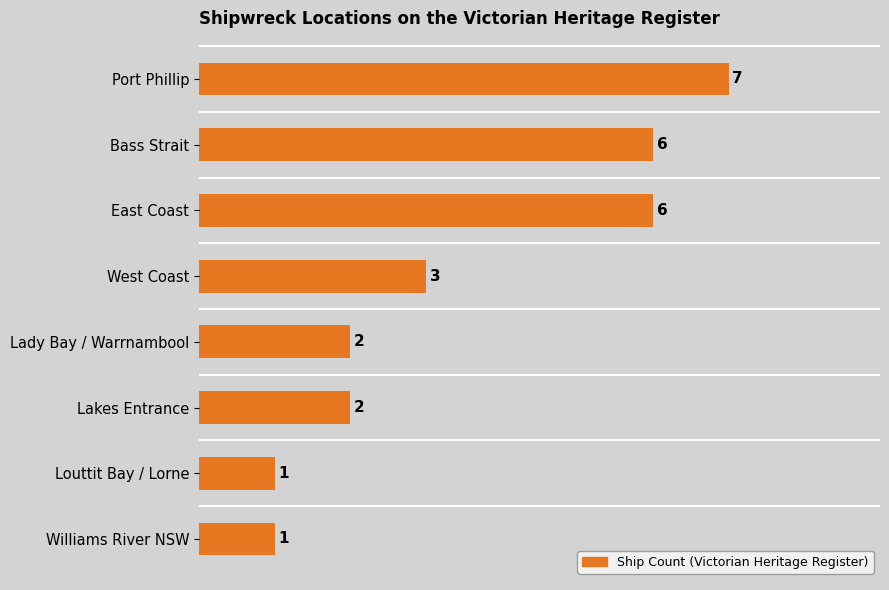

How many categories are shown in the chart?

8